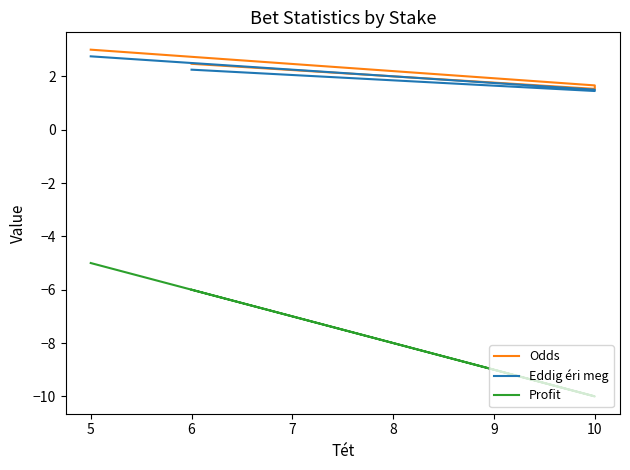

What is the value of the Profit point at the 1st from the left?

-5.0